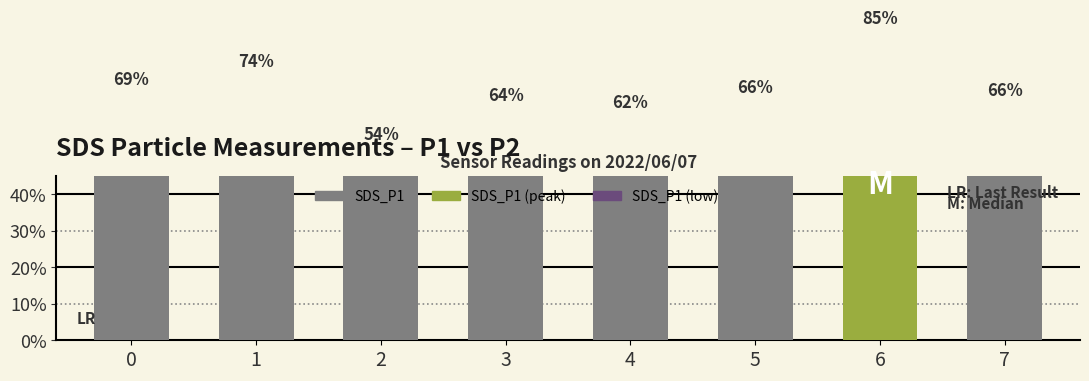

Reading left to right, list all the values displayed in this chart.

68.6	73.7	53.7	64.2	62.3	66.4	85.4	65.7